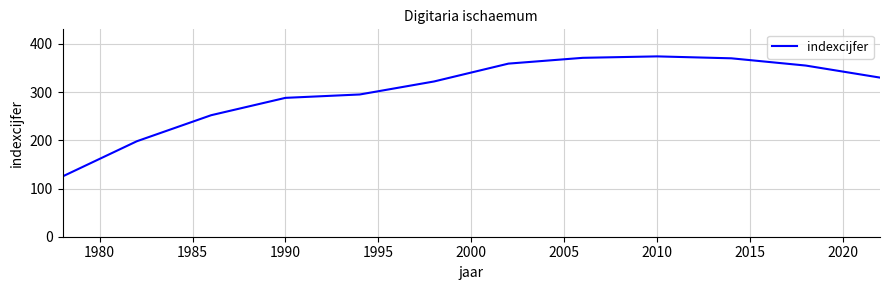

What is the minimum value shown in the chart?

125